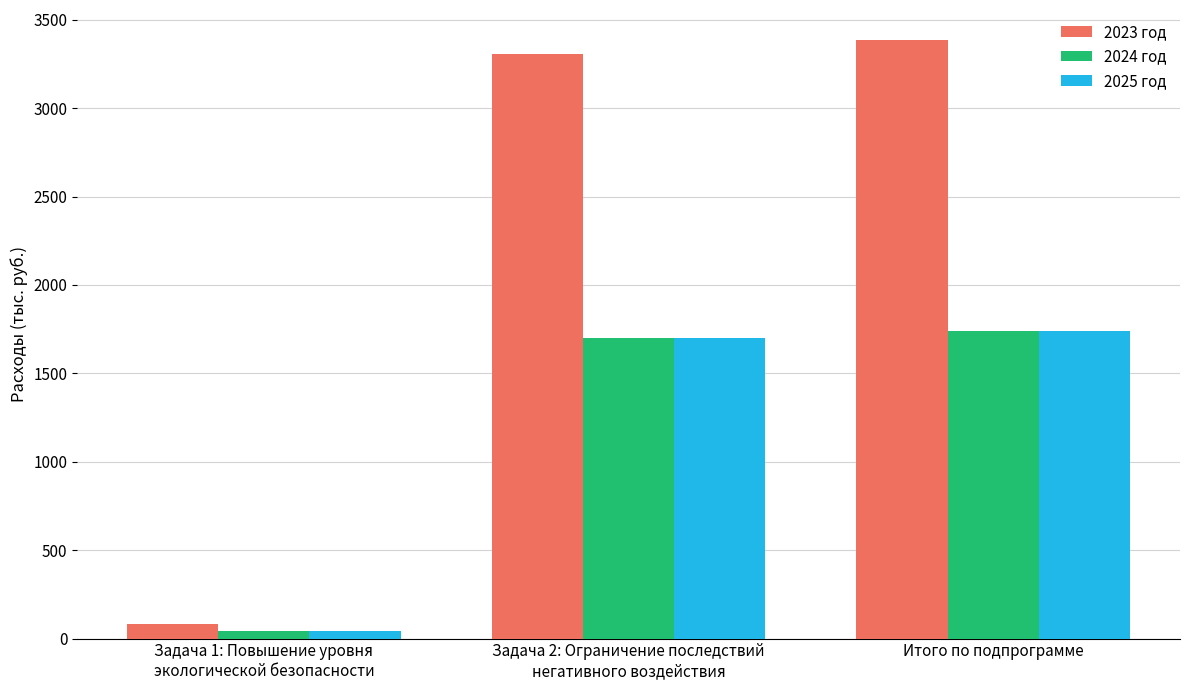

What is the label of the 1st bar from the right?

Итого по подпрограмме